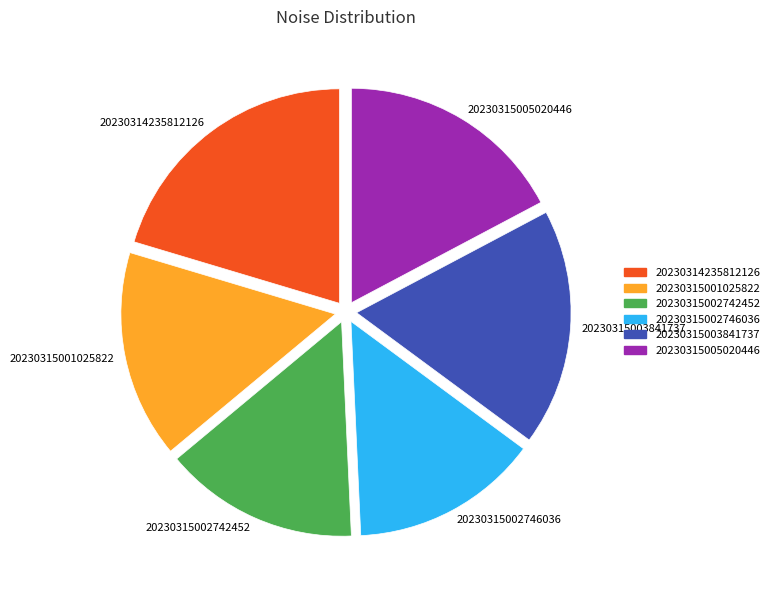

Which slice is the largest?

20230314235812126